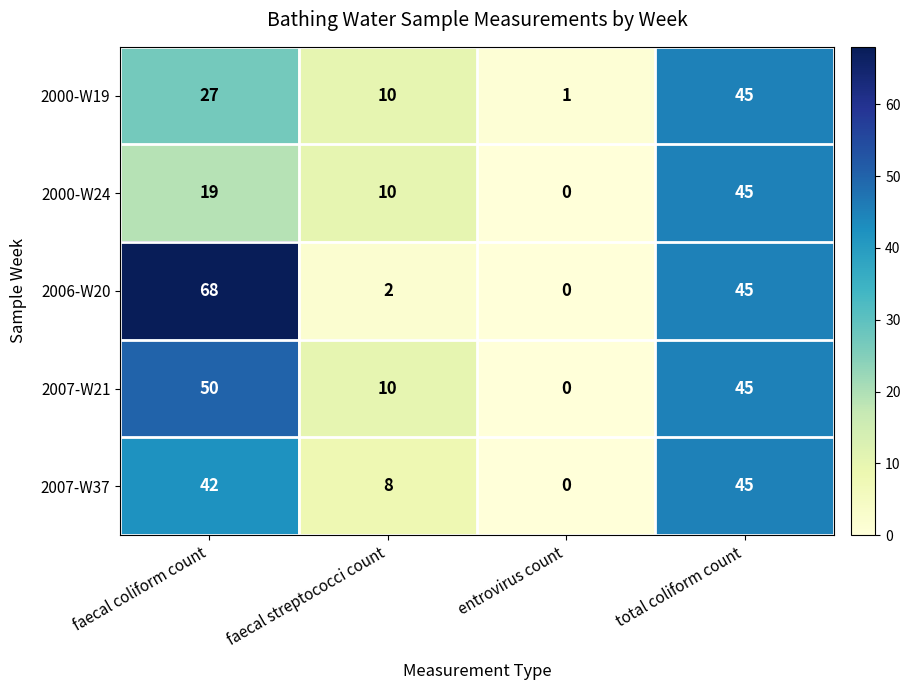

The value of 2007-W37 at total coliform count is 45. True or false?

True